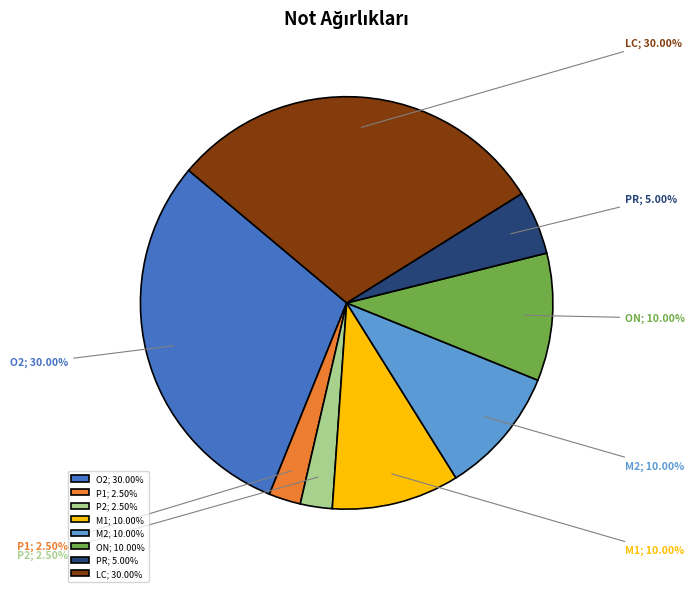

Do LC; 30.00% and ON; 10.00% together represent more than half of the pie?

No